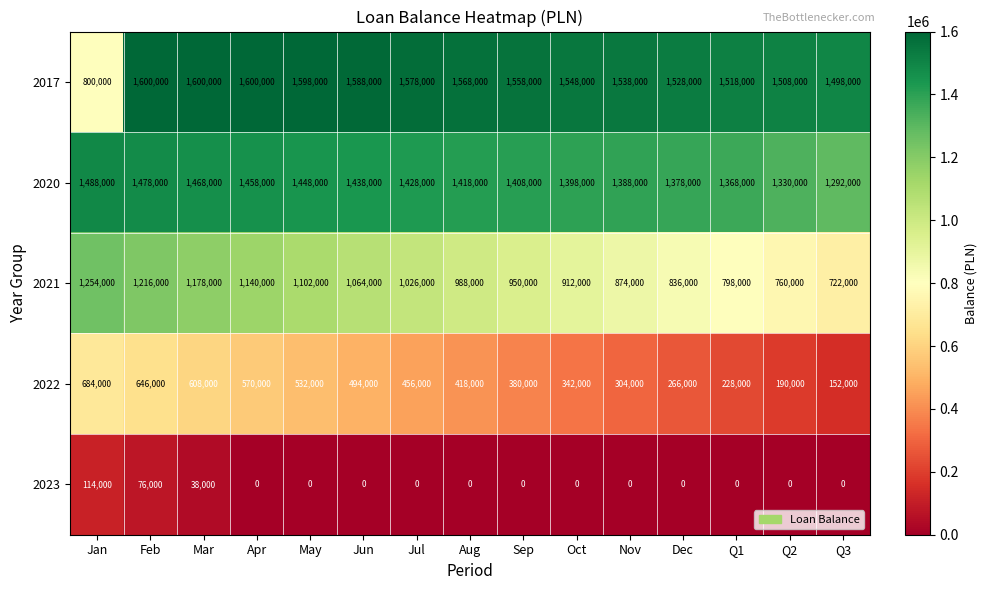

Is the value of 2023 at Dec greater than the value of 2020 at Q1?

No